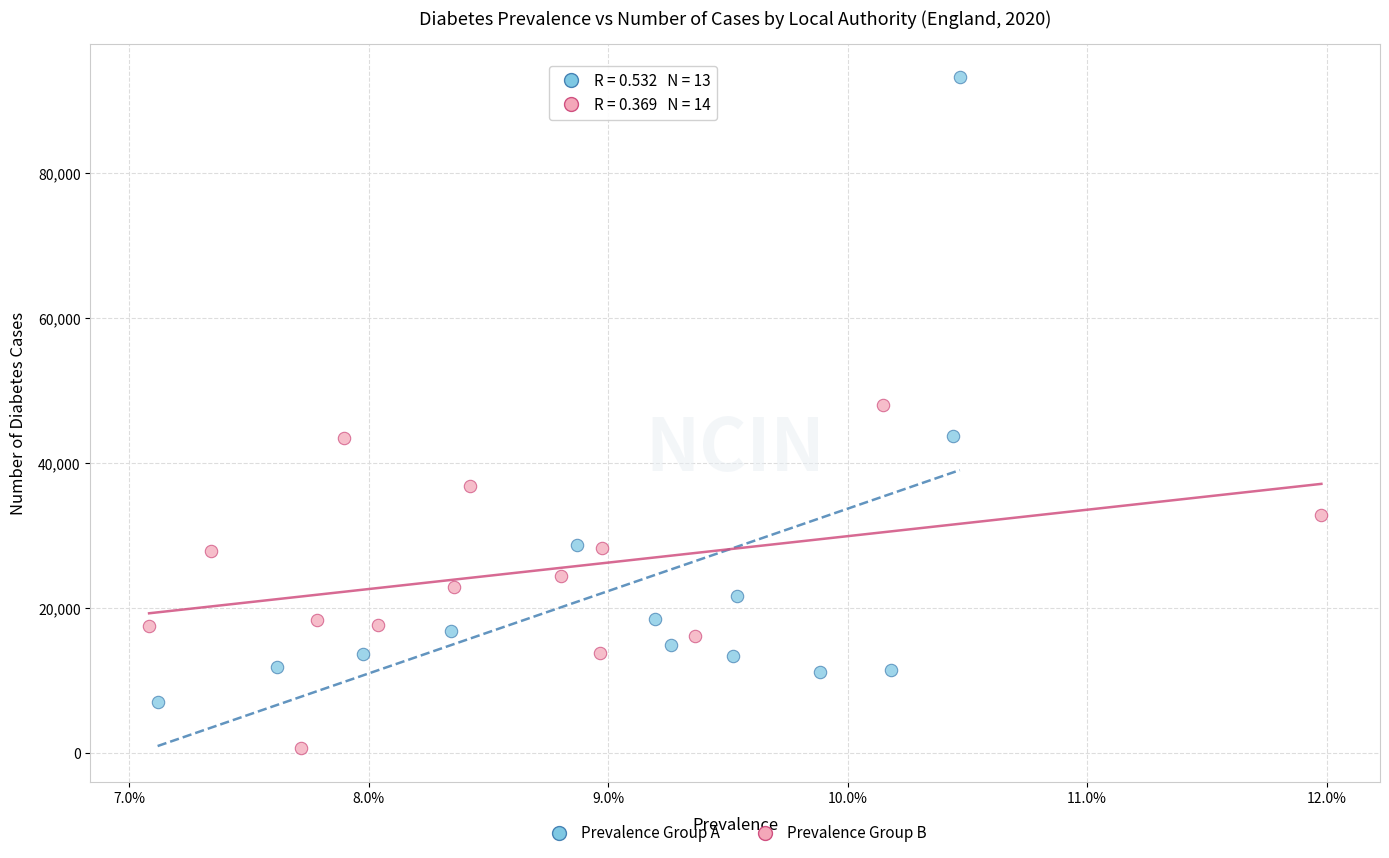

Which series has the widest spread of Y values?

Prevalence Group A